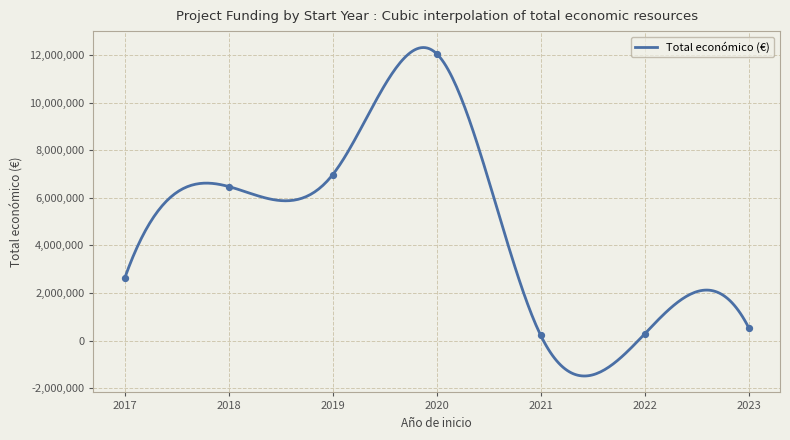

What is the lowest value of the Total económico (€) series?

-1490909.1